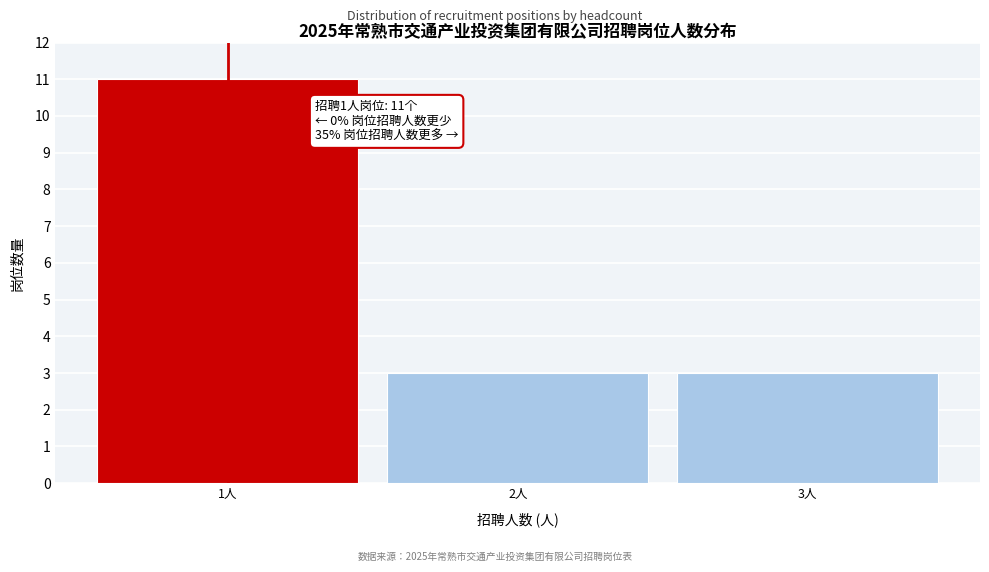

Reading left to right, what are all the values shown in this chart?

1人=11	2人=3	3人=3